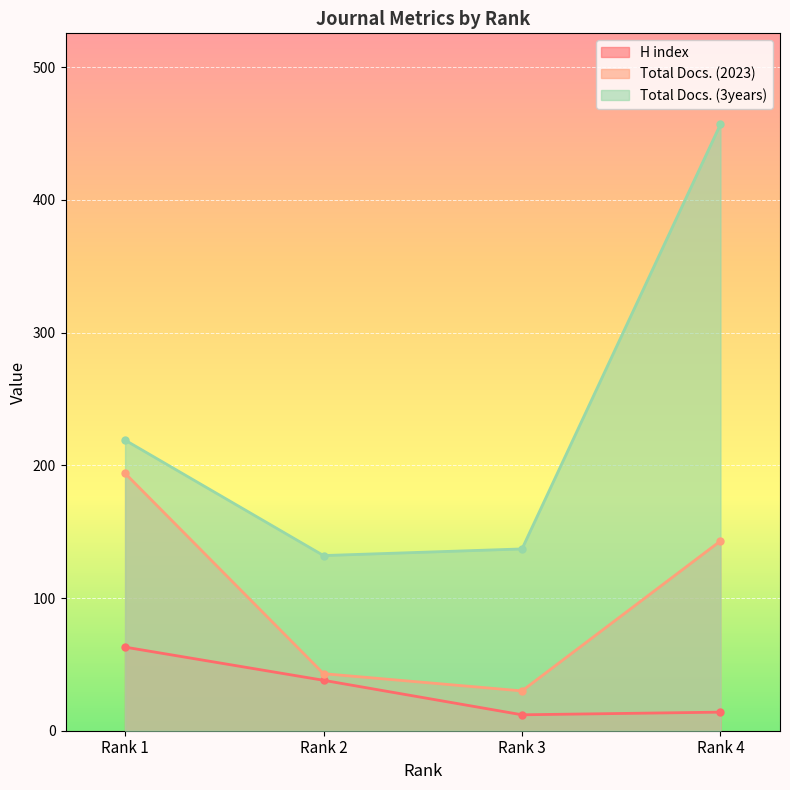

What is the smallest value displayed?

12